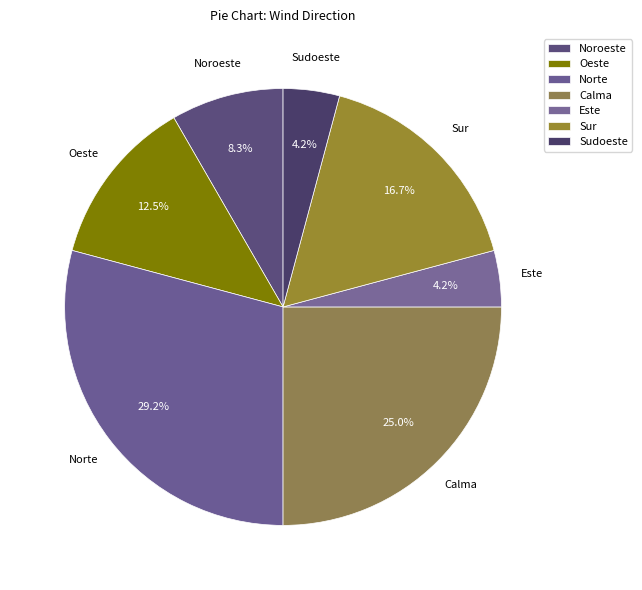

Which slice is the largest?

Norte